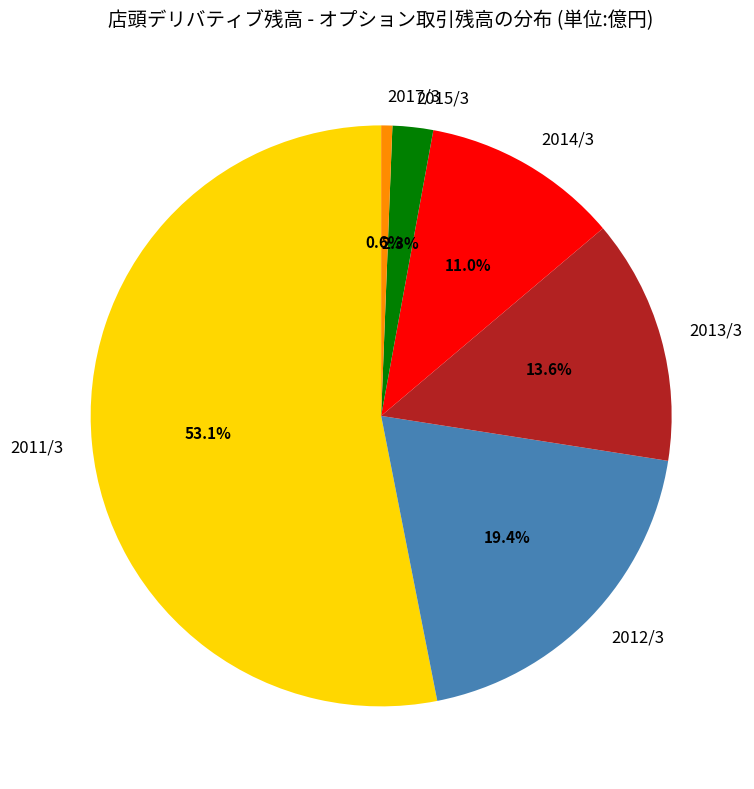

What is the largest slice in the pie chart?

2011/3